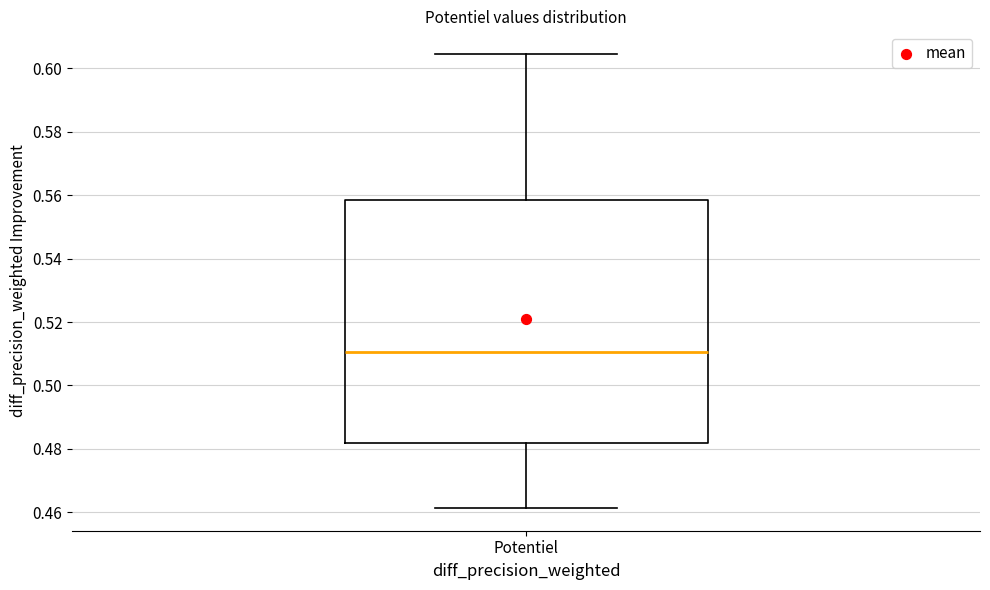

Read this box plot against the y-axis: the position of the median line, the range covered by the box, and the ends of both whiskers. The values are not printed on the chart, so give them approximately, as read against the axis.

median 0.510, box 0.482 to 0.558, whiskers 0.462 to 0.604